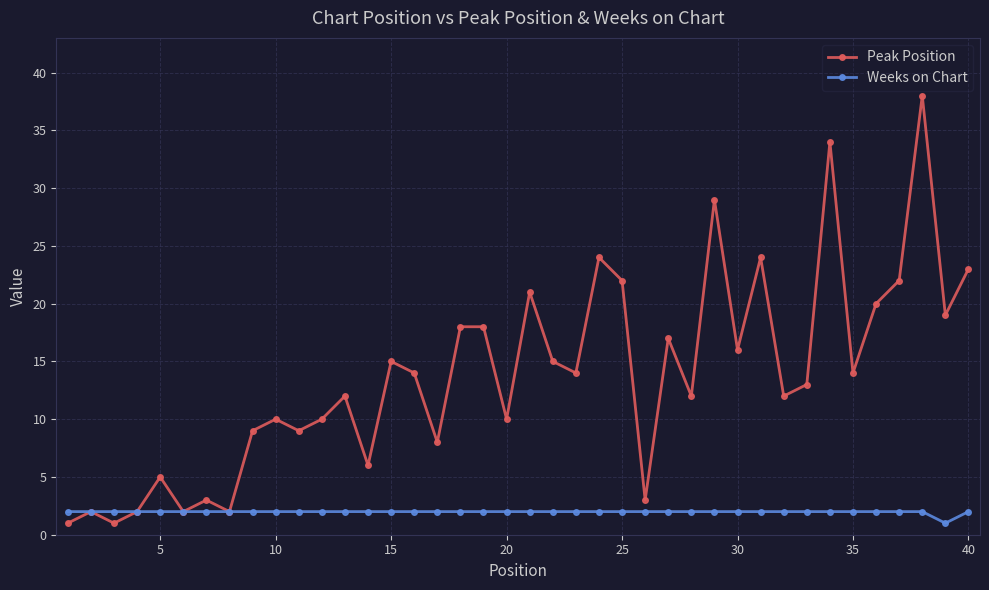

Reading right to left, list all the values displayed in this chart.

Peak Position: 23	19	38	22	20	14	34	13	12	24	16	29	12	17	3	22	24	14	15	21	10	18	18	8	14	15	6	12	10	9	10	9	2	3	2	5	2	1	2	1
Weeks on Chart: 2	1	2	2	2	2	2	2	2	2	2	2	2	2	2	2	2	2	2	2	2	2	2	2	2	2	2	2	2	2	2	2	2	2	2	2	2	2	2	2